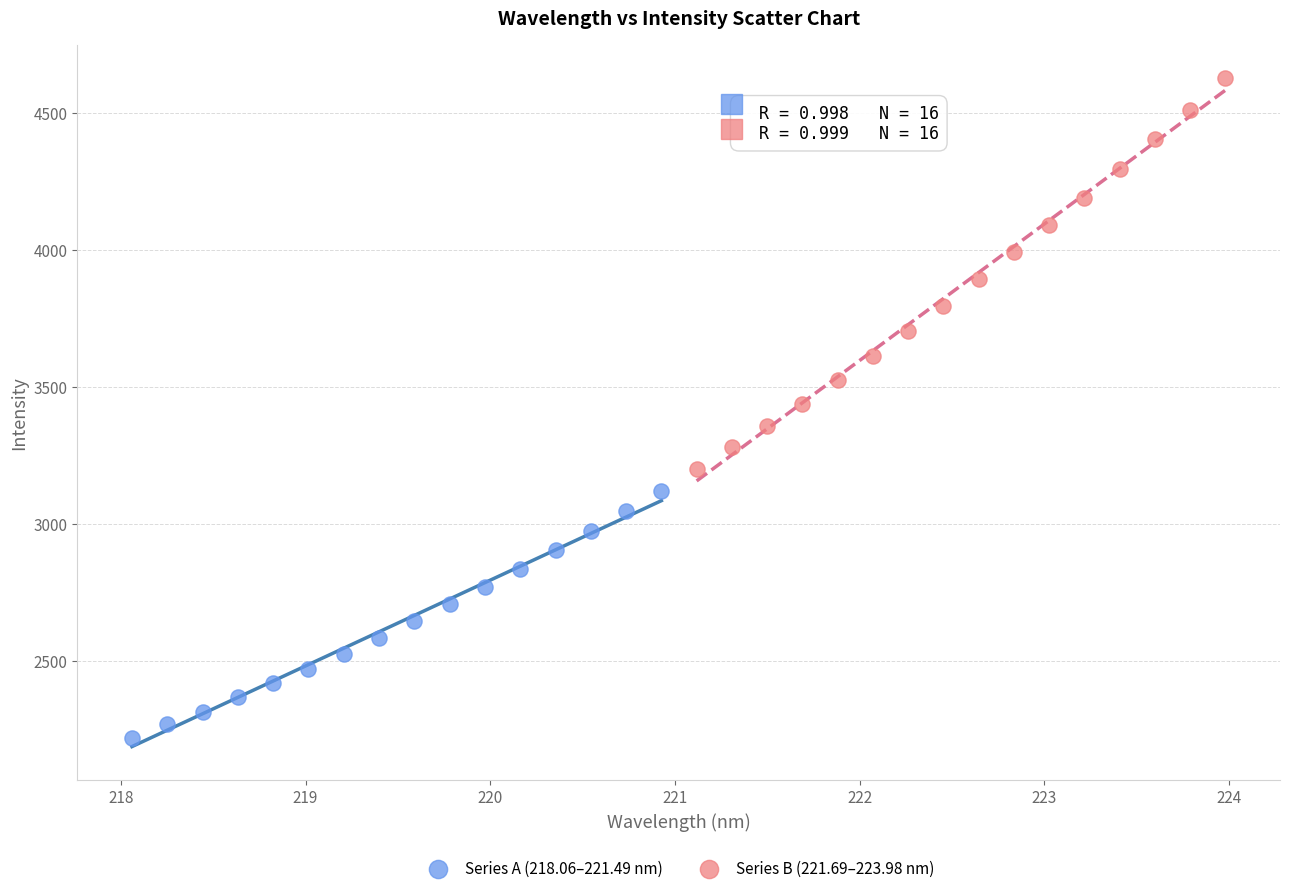

Which series reaches the minimum Y coordinate?

Series A (218.06–221.49 nm)